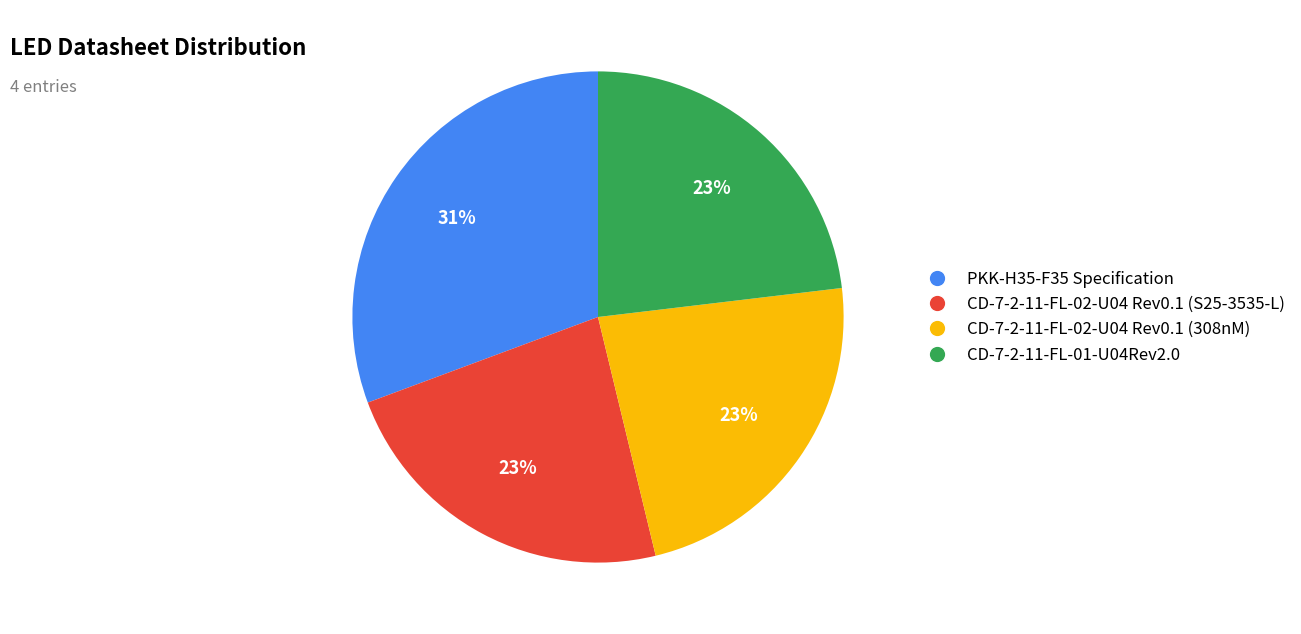

Which category has the biggest portion of the pie?

PKK-H35-F35 Specification